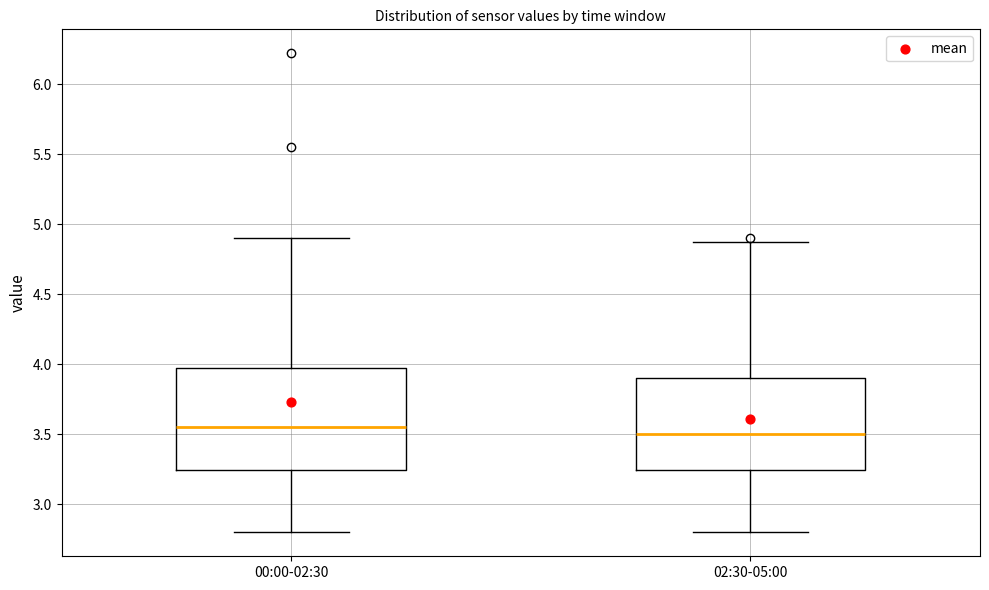

Reading left to right, read every box against the y-axis: the position of its median line, the range the box covers, and the ends of its whiskers. The values are not printed on the chart, so give them approximately, as read against the axis.

00:00-02:30: median 3.55, box 3.25 to 4.00, whiskers 2.80 to 4.90
02:30-05:00: median 3.50, box 3.25 to 3.90, whiskers 2.80 to 4.85